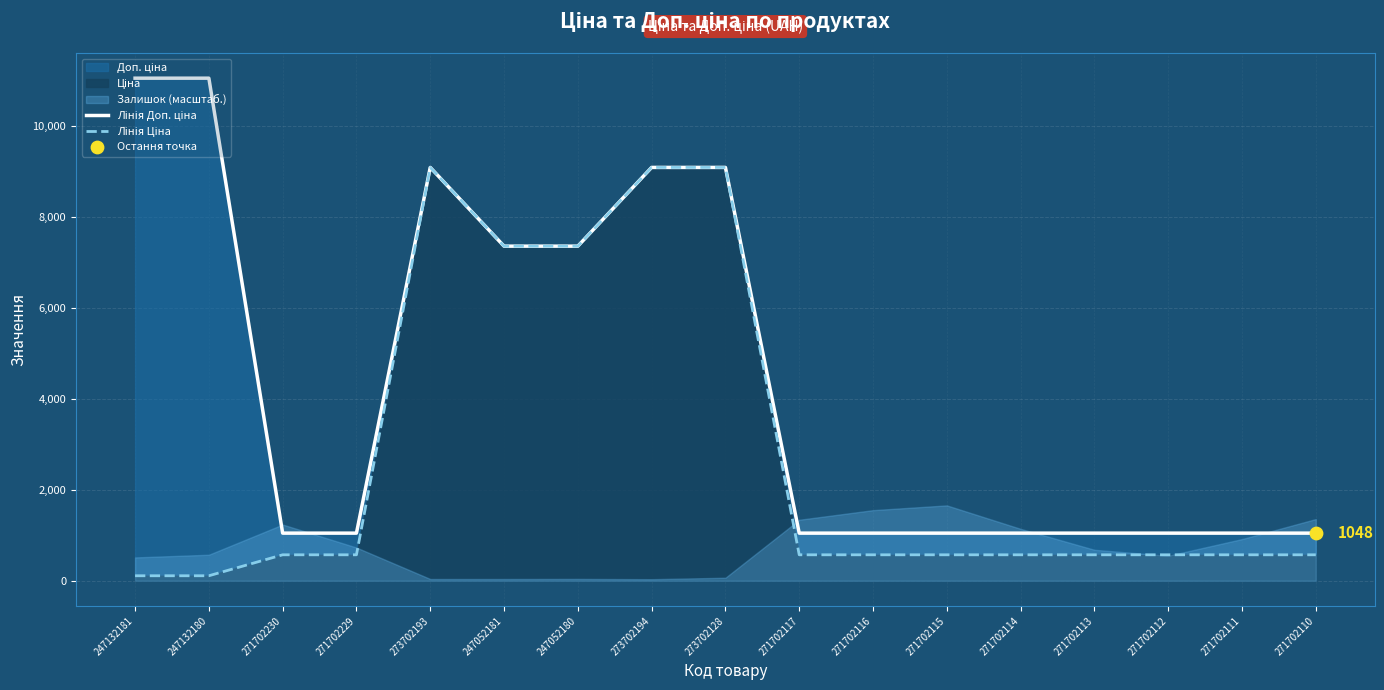

Is the value of Лінія Ціна at 271702116 greater than the value of Лінія Доп. ціна at 271702117?

No